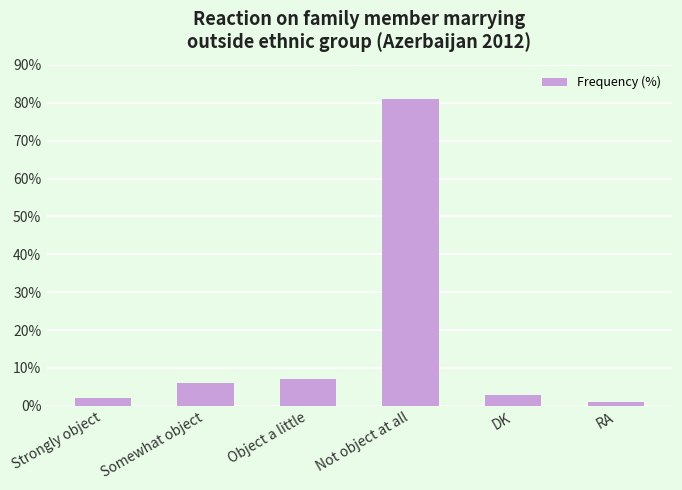

Are the bars horizontal?

No